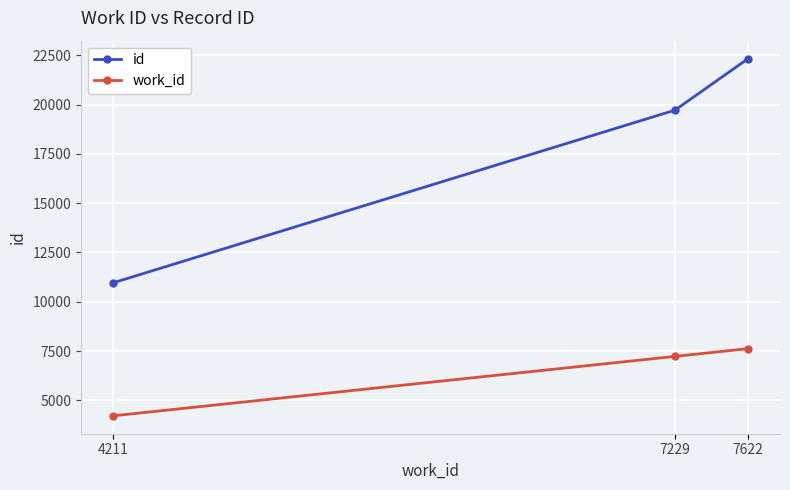

Is it true that work_id equals 7622 at 7622?

True